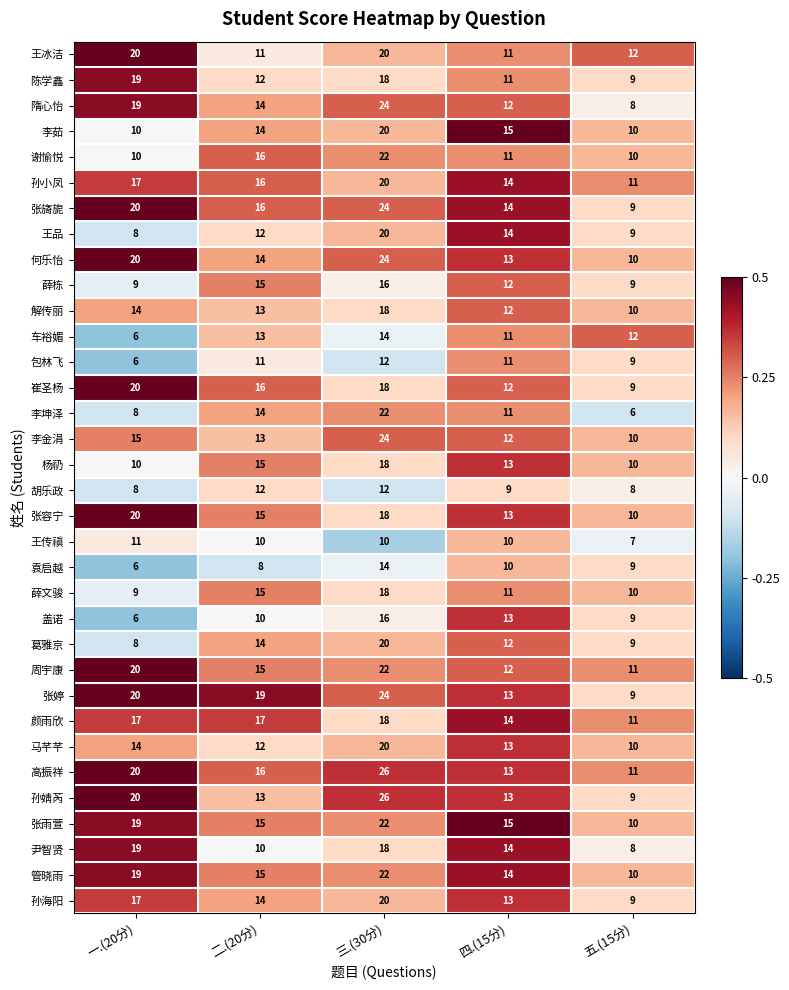

What is the spread (max minus min) of values at 四.(15分)?

6